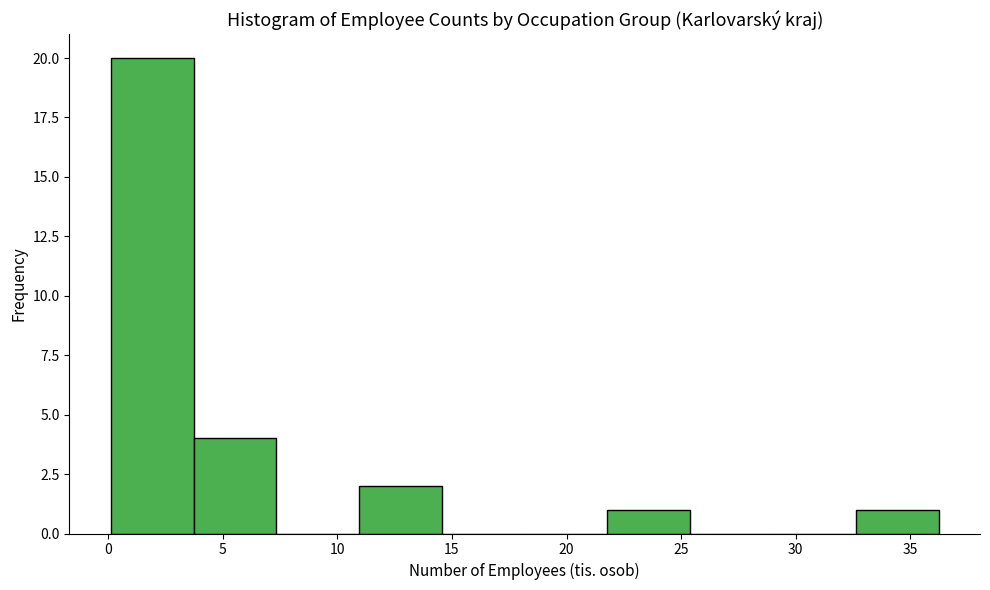

Reading left to right, transcribe this chart: for each bar, give the range it covers on the x-axis and its height. Neither the bar edges nor the heights are printed on the chart, so give them approximately, as read against the axes.

0.0 to 3.5: 20
3.5 to 7.5: 4
7.5 to 11.0: 0
11.0 to 14.5: 2
14.5 to 18.0: 0
18.0 to 22.0: 0
22.0 to 25.5: 1
25.5 to 29.0: 0
29.0 to 32.5: 0
32.5 to 36.0: 1